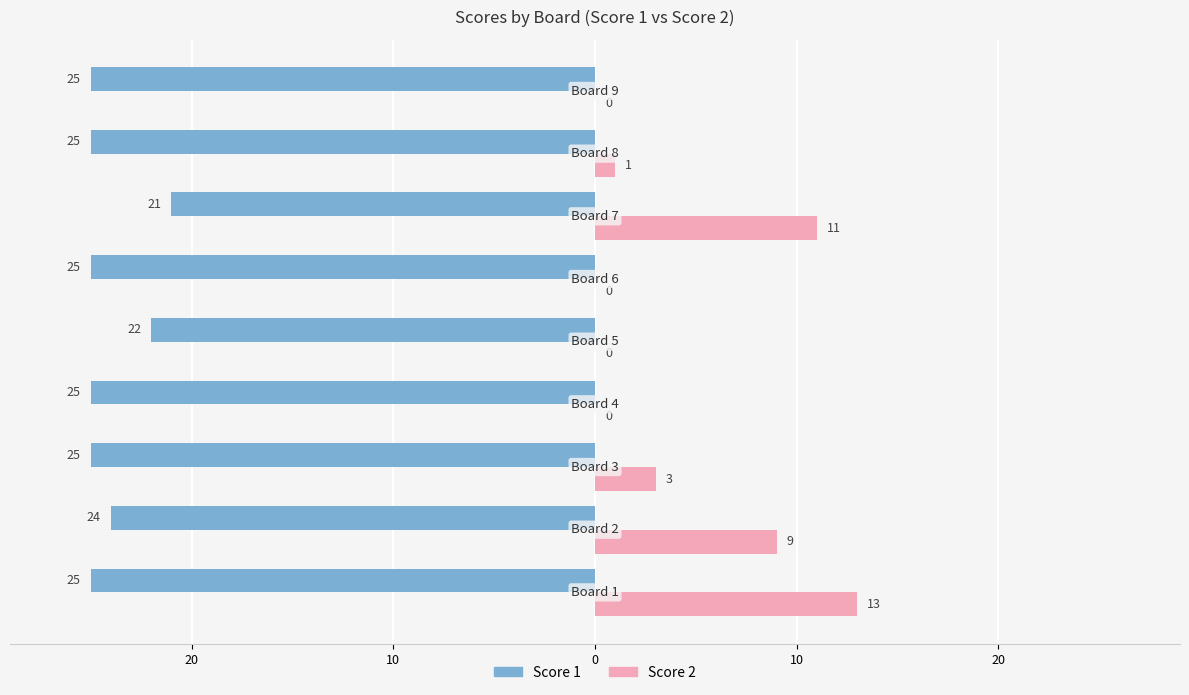

What are all the series names shown in the legend?

Score 1, Score 2